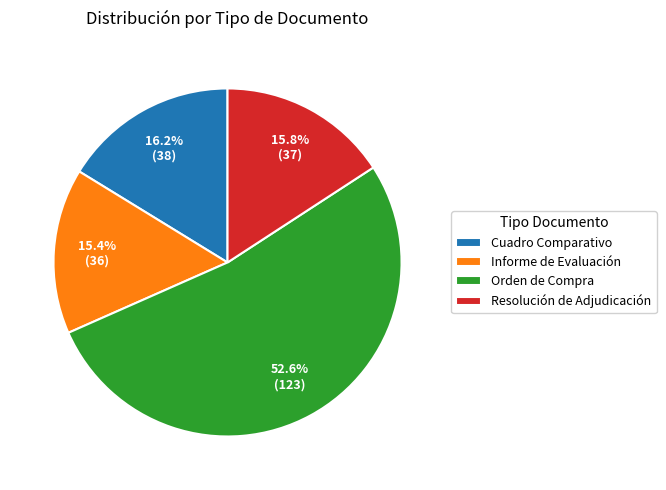

Is Resolución de Adjudicación the majority of the pie?

No